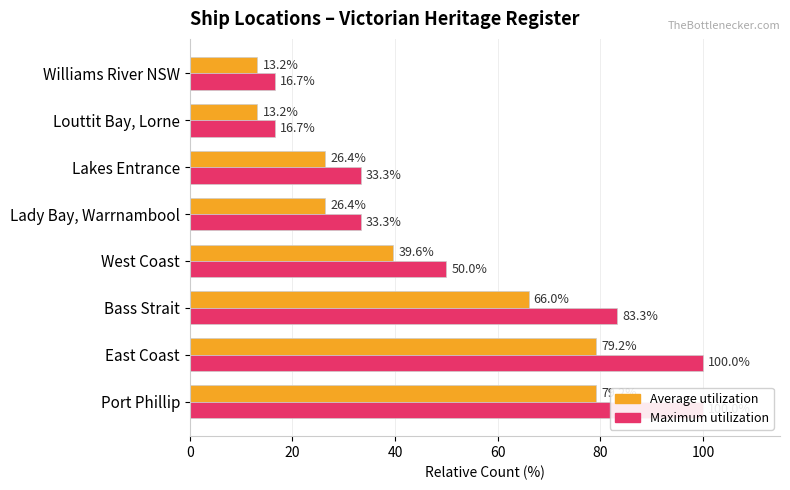

What are all the series names shown in the legend?

Average utilization, Maximum utilization